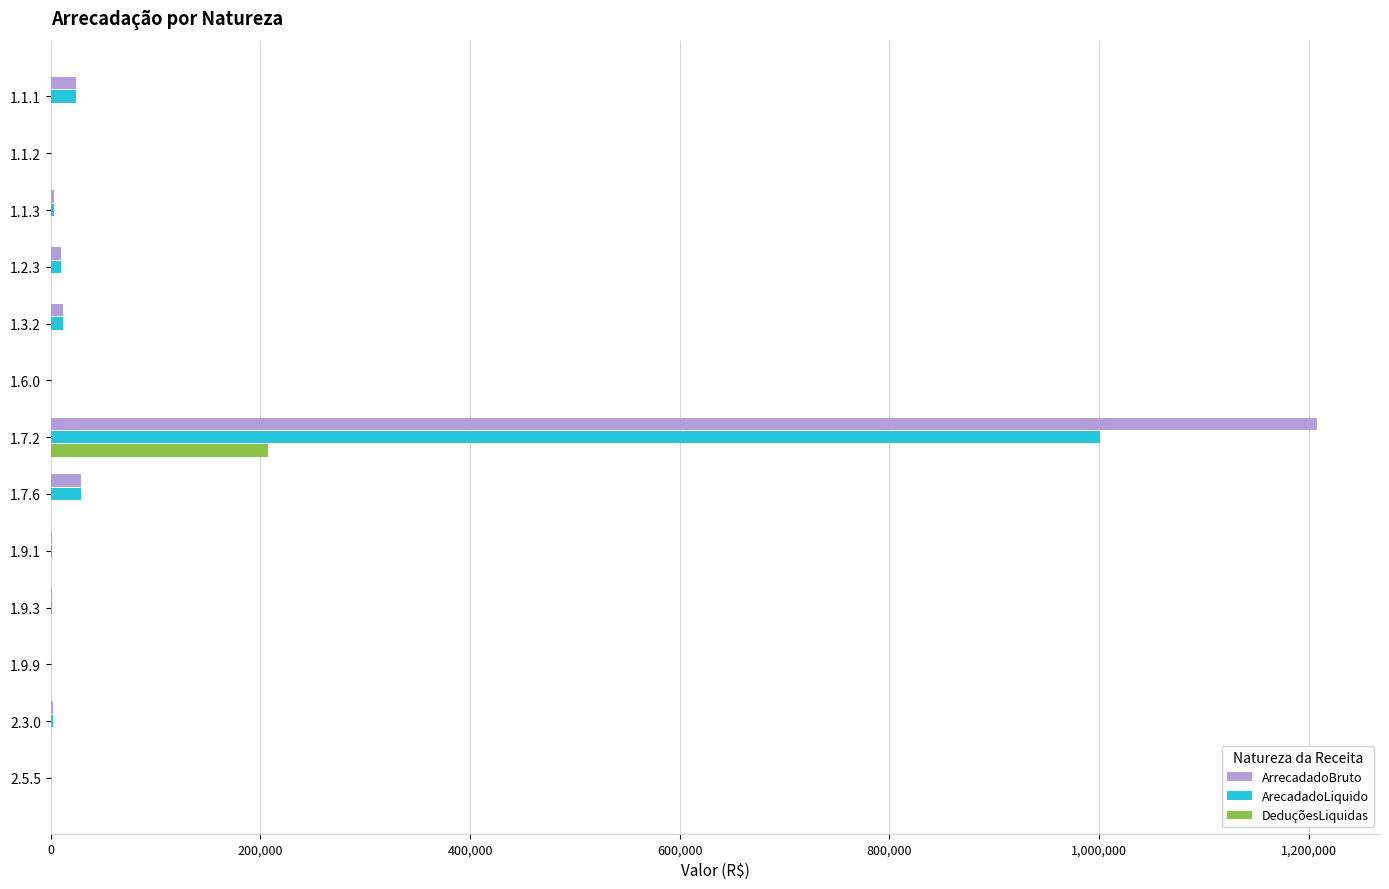

Which series has the widest spread of values?

ArrecadadoBruto